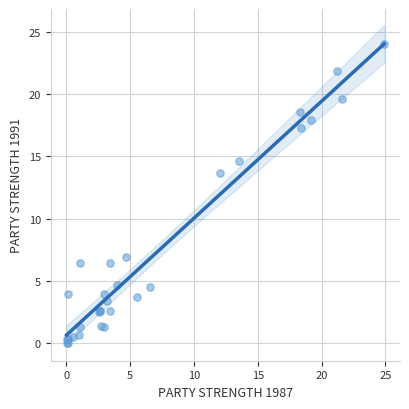

What Y value in the scatter plot is closest to 12?

13.7